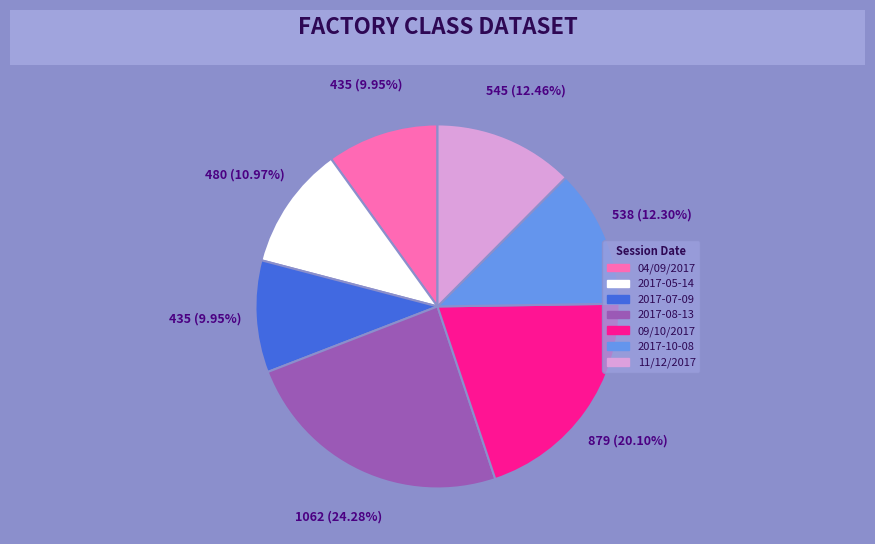

Which slice is the largest?

2017-08-13